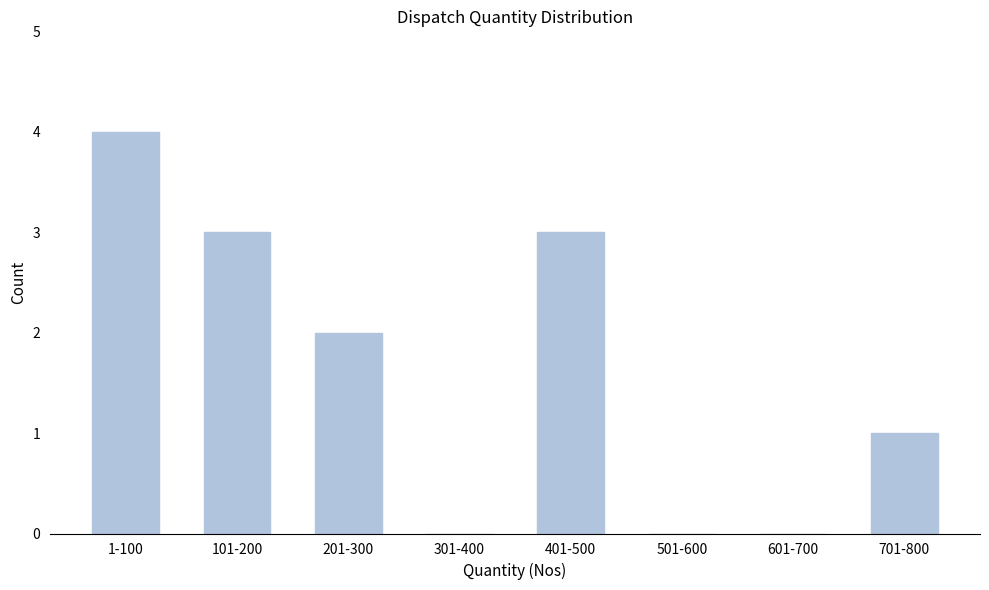

Reading left to right, what are all the values shown in this chart?

1-100=4	101-200=3	201-300=2	301-400=0	401-500=3	501-600=0	601-700=0	701-800=1